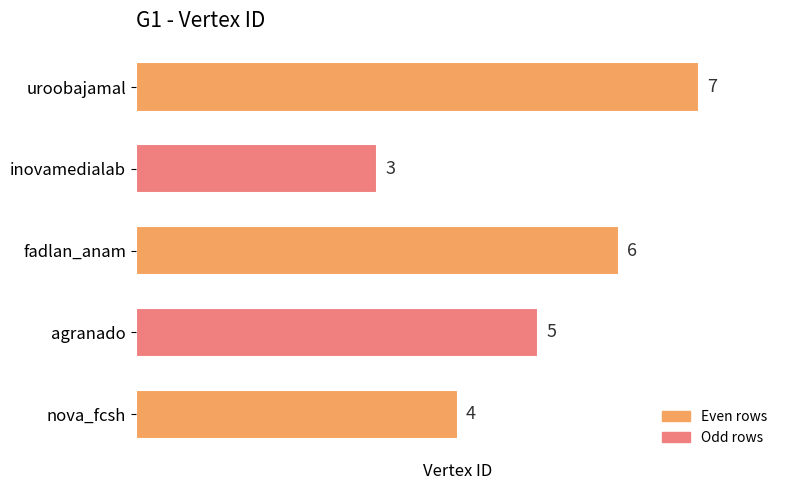

Count the number of data series in this chart.

1